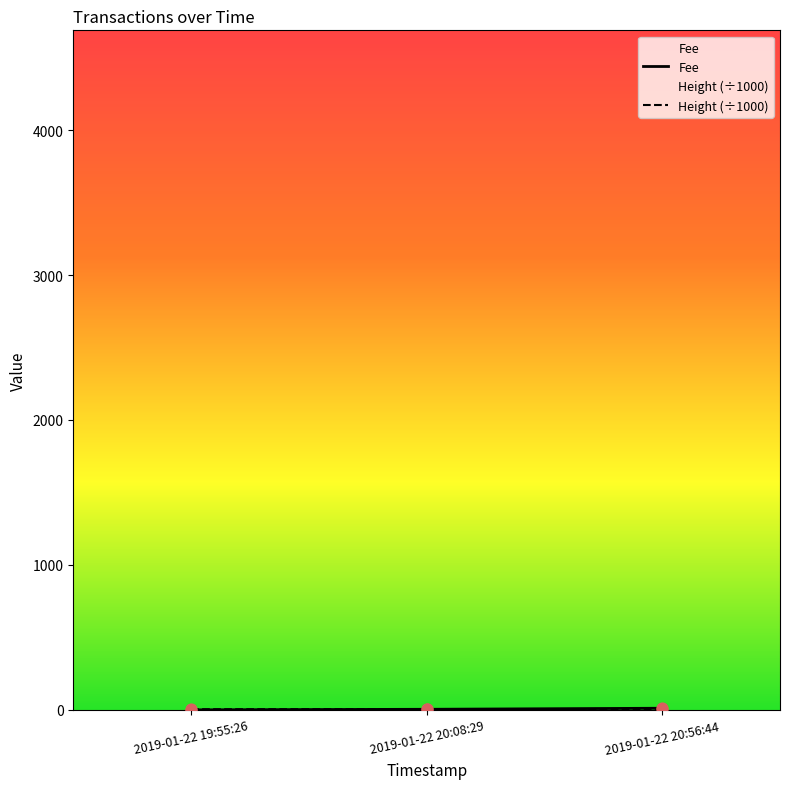

At which category is the sum across all series the highest?

2019-01-22 20:56:44